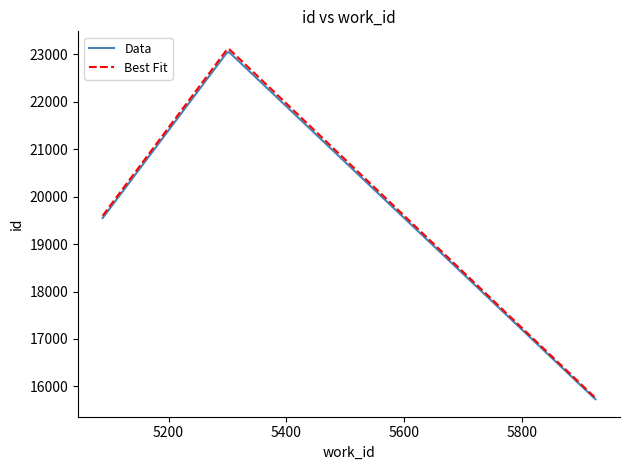

What is the difference between the maximum and minimum values in the Data series?

7319.3